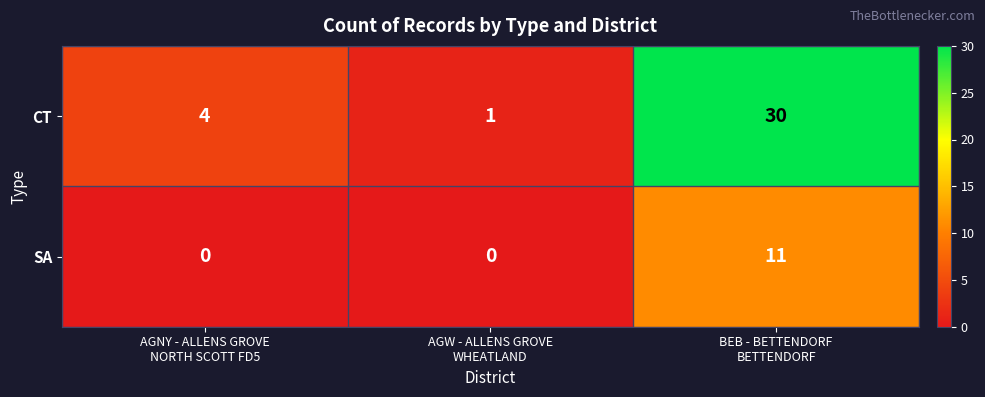

At AGW - ALLENS GROVE
WHEATLAND, list the series in order from smallest to largest.

SA, CT